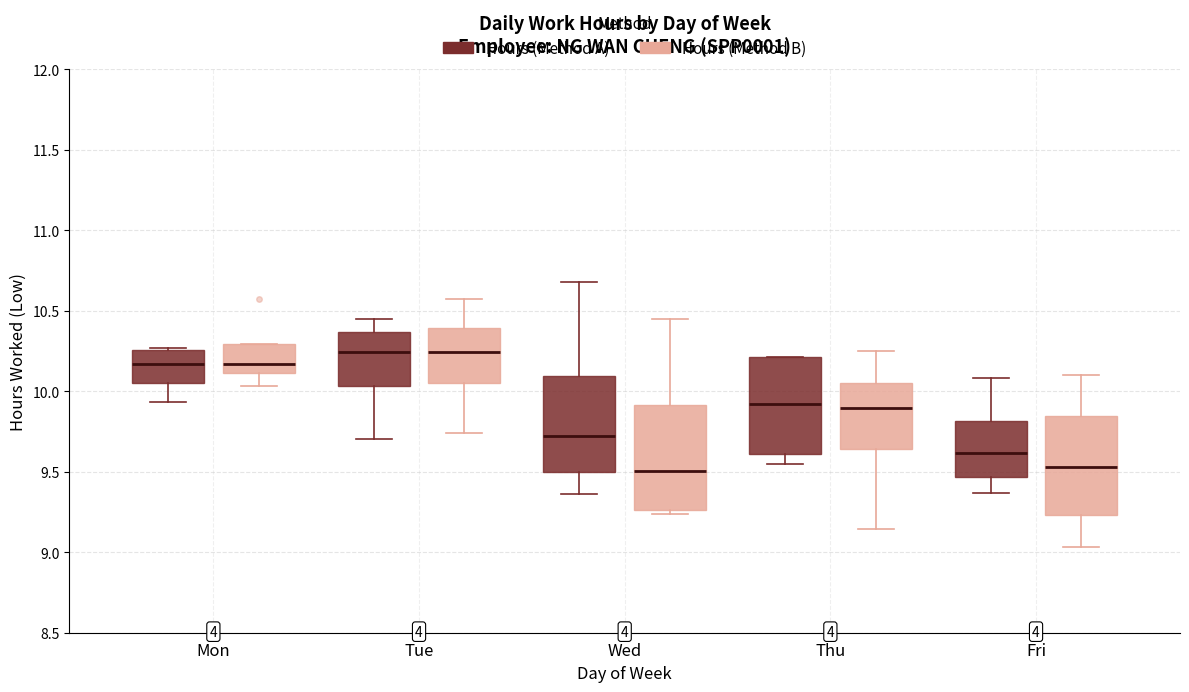

Reading left to right, transcribe this box plot: for each box, give where its median line is, the range the box spans, and where its two whiskers end, as read against the y-axis. The values are not printed on the chart, so give them approximately, as read against the axis.

Mon (Hours (Method A)): median 10.15, box 10.05 to 10.25, whiskers 9.95 to 10.25 (just above the box's upper edge)
Mon (Hours (Method B)): median 10.15, box 10.10 to 10.30, whiskers 10.05 to 10.30
Tue (Hours (Method A)): median 10.25, box 10.05 to 10.35, whiskers 9.70 to 10.45
Tue (Hours (Method B)): median 10.25, box 10.05 to 10.40, whiskers 9.75 to 10.55
Wed (Hours (Method A)): median 9.70, box 9.50 to 10.10, whiskers 9.35 to 10.70
Wed (Hours (Method B)): median 9.50, box 9.25 to 9.90, whiskers 9.25 (just below the box's lower edge) to 10.45
Thu (Hours (Method A)): median 9.90, box 9.60 to 10.20, whiskers 9.55 to 10.20
Thu (Hours (Method B)): median 9.90, box 9.65 to 10.05, whiskers 9.15 to 10.25
Fri (Hours (Method A)): median 9.60, box 9.45 to 9.80, whiskers 9.35 to 10.10
Fri (Hours (Method B)): median 9.55, box 9.25 to 9.85, whiskers 9.05 to 10.10